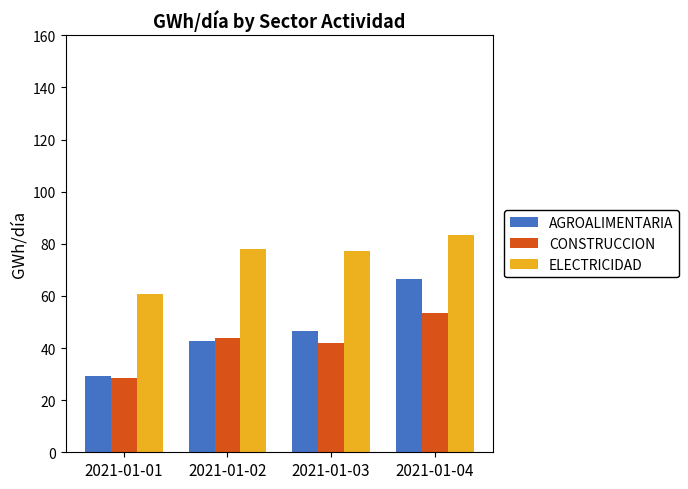

What is the difference between the AGROALIMENTARIA values at 2021-01-02 and 2021-01-01?

13.3